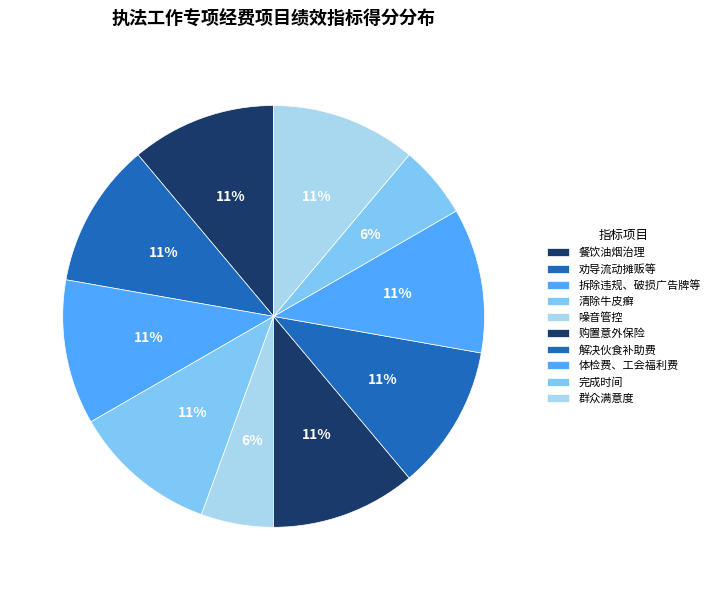

The 劝导流动摊贩等 slice represents 11% of the pie. True or false?

True